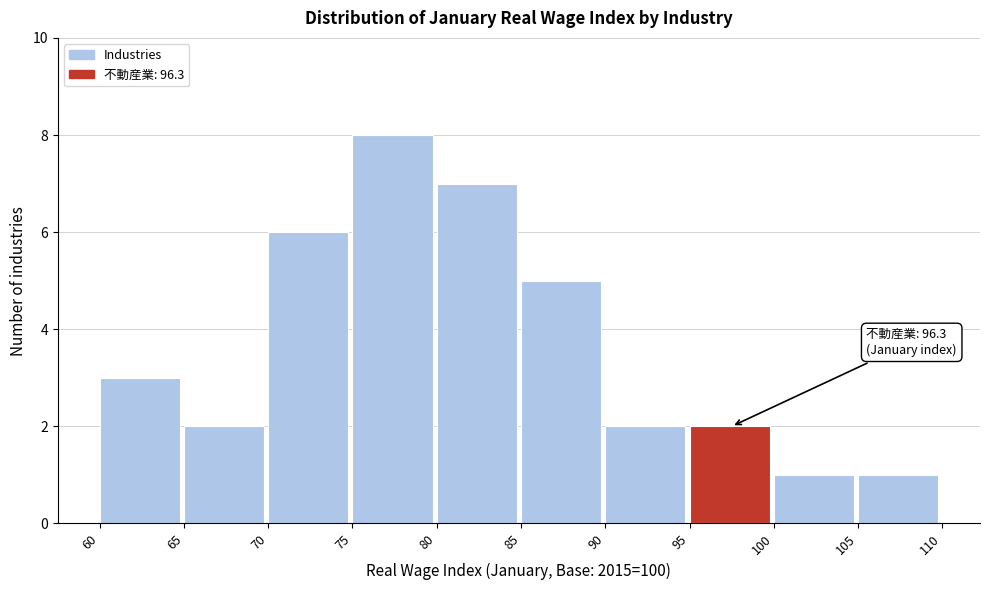

Over which range of the x-axis is the bar tallest?

75 to 80